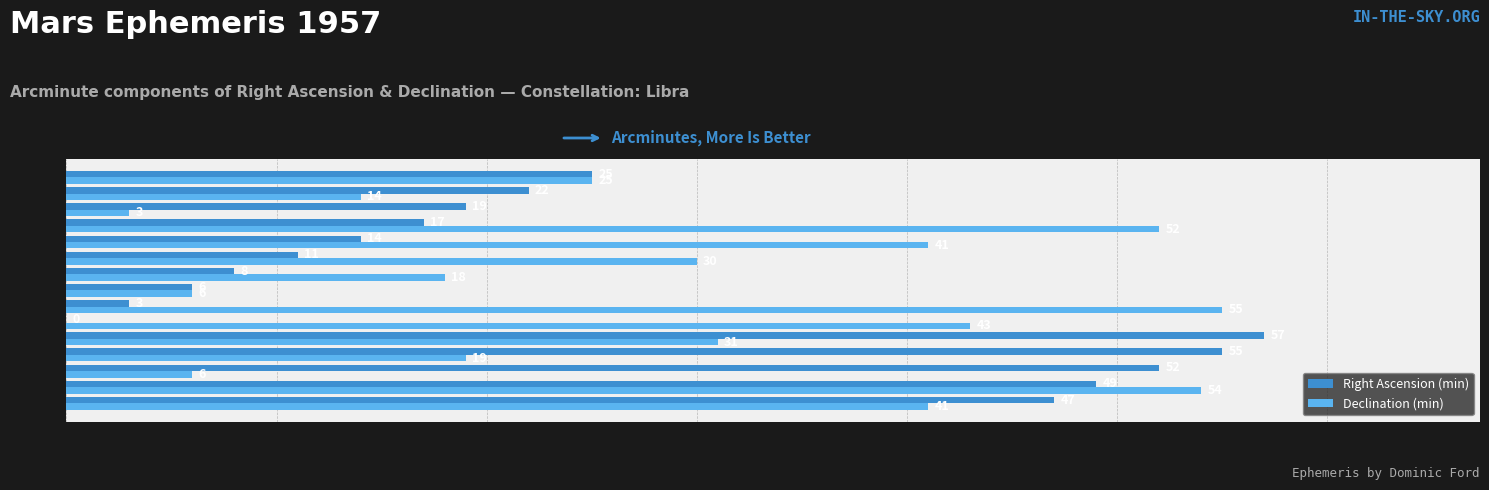

Where is Declination (min) nearest to the value 29?

Dec 07